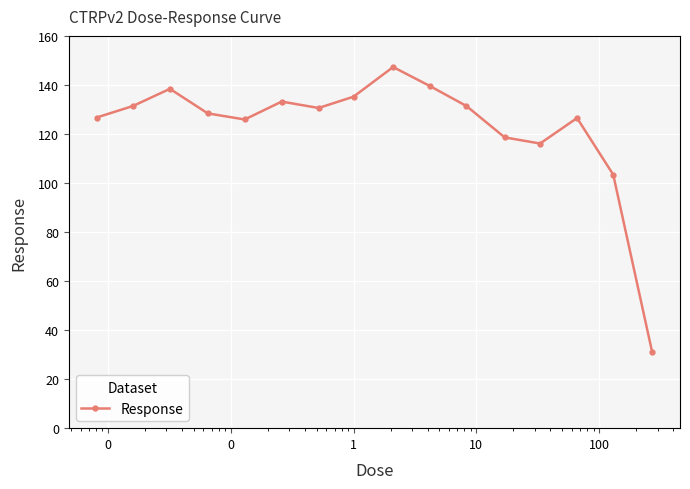

What is the average value?

122.7